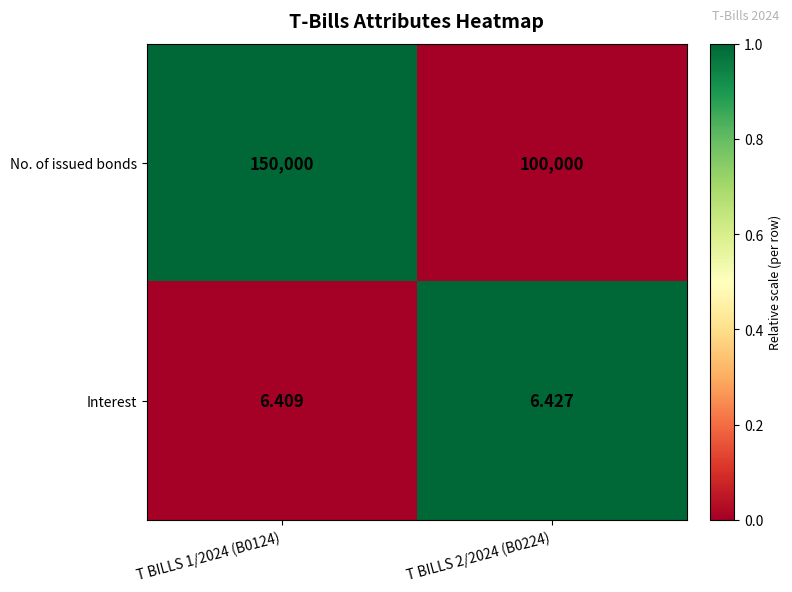

Is the value of No. of issued bonds at T BILLS 2/2024 (B0224) greater than the value of Interest at T BILLS 1/2024 (B0124)?

Yes